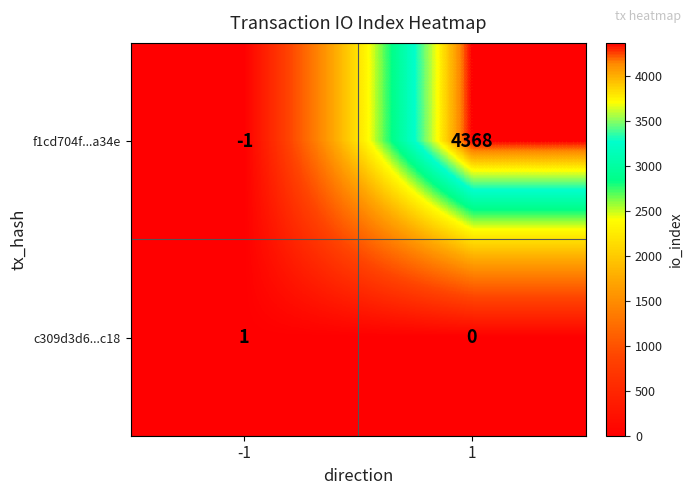

What is the approximate value of f1cd704f...a34e at 1, to the nearest 10?

4370